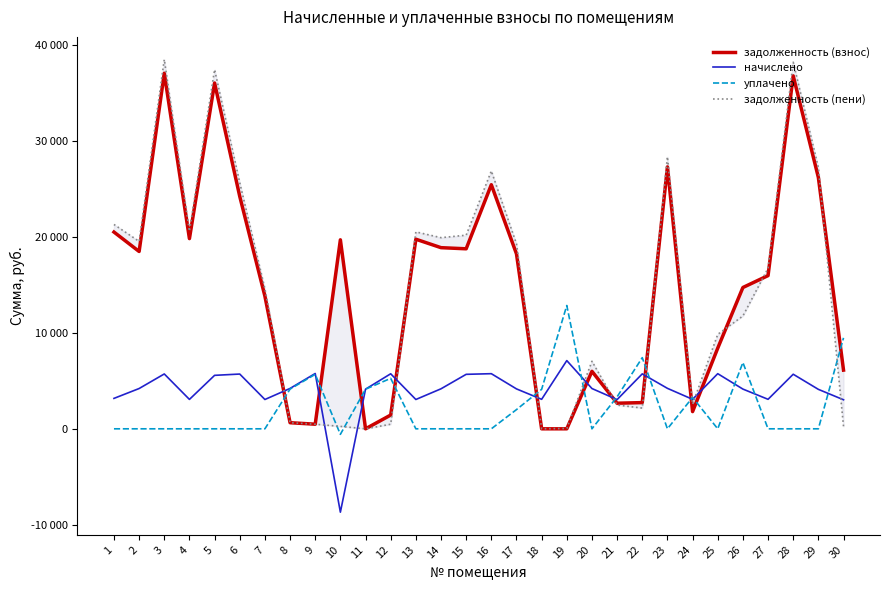

Reading left to right, extract all data points from this chart.

задолженность (взнос): 20489.0	18466.8	37027.7	19806.0	36011.0	24204.4	13817.1	635.6	480.0	19681.9	0.0	1433.1	19744.1	18863.6	18745.2	25417.5	18219.6	0.0	0.0	5986.9	2665.6	2729.5	27273.6	1792.1	8398.6	14715.3	15954.6	36756.0	26173.8	6112.1
начислено: 3168.0	4195.2	5712.0	3062.4	5568.0	5702.4	3052.8	4204.8	5760.0	-8681.4	4128.0	5731.2	3052.8	4166.4	5673.6	5740.8	4156.8	3072.0	7104.0	4195.2	3043.2	5721.6	4214.4	3072.0	5740.8	4137.6	3072.0	5683.2	4108.8	3024.0
уплачено: 0.0	0.0	0.0	0.0	0.0	0.0	0.0	4136.2	5670.0	-574.7	4126.4	5253.8	0.0	0.0	0.0	0.0	2000.0	4112.0	12840.7	0.0	3333.3	7409.9	0.0	3267.0	0.0	6902.0	0.0	0.0	0.0	9472.1
задолженность (пени): 21281.0	19515.6	38455.7	20571.6	37403.0	25630.0	14580.3	636.8	480.0	253.6	0.0	477.6	20507.3	19905.2	20163.6	26852.7	19258.8	0.0	36.9	7035.7	2474.0	2159.9	28327.2	2560.1	9833.8	11749.7	16722.6	38176.8	27201.0	252.0